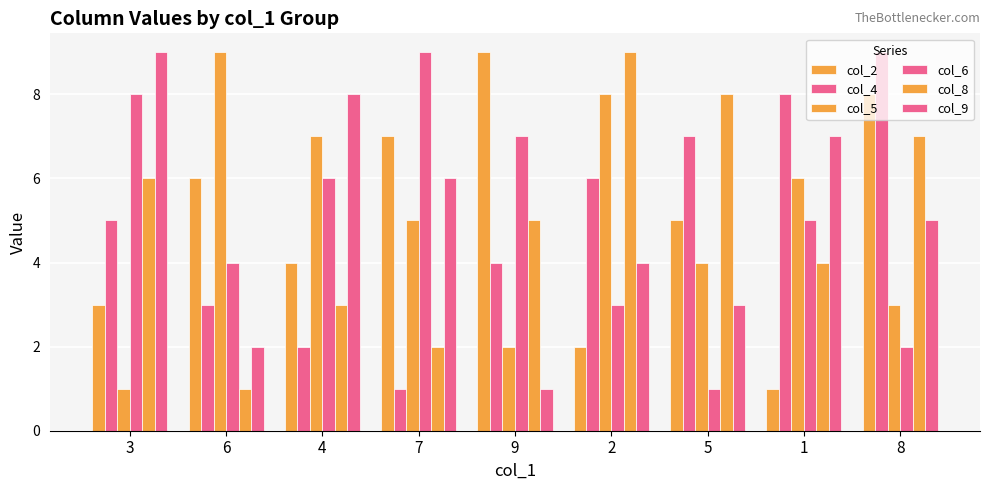

What is the sum of the col_5 values at 7 and 4?

12